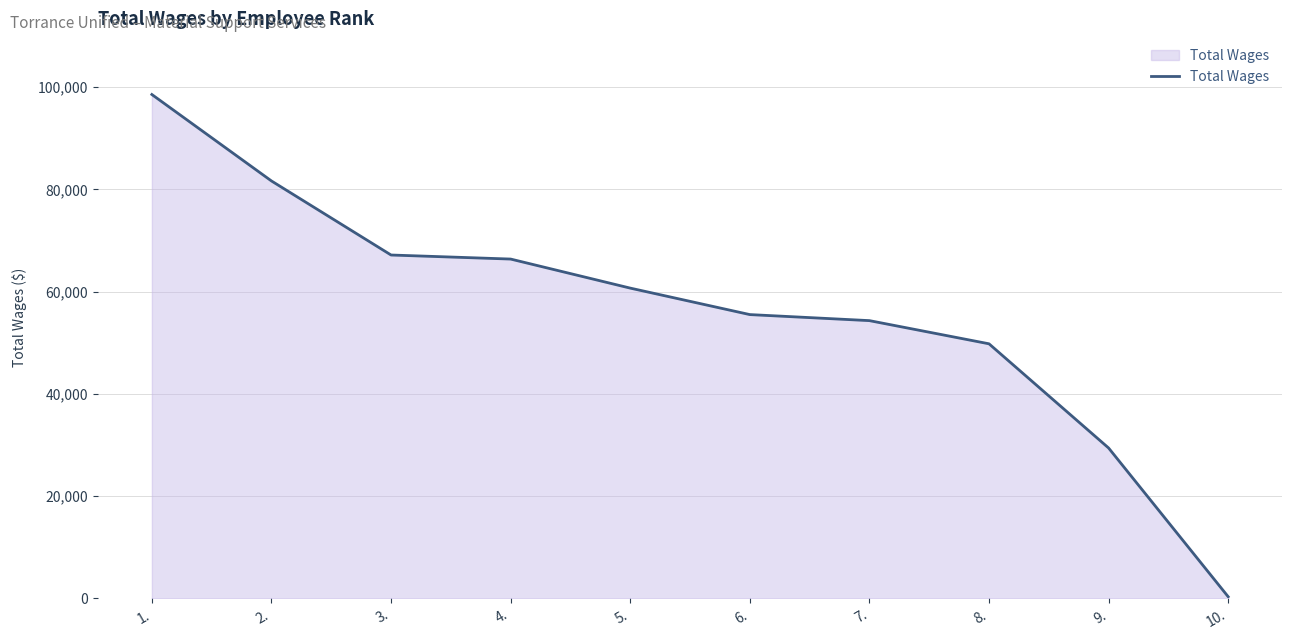

What is the maximum value shown in the chart?

98577